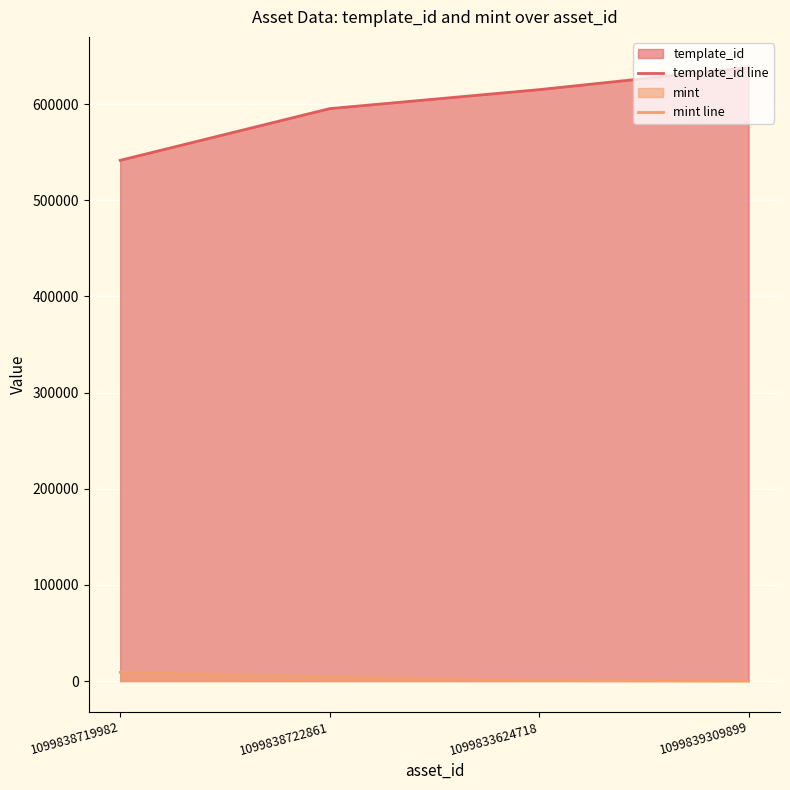

Which label corresponds to the largest value in the chart?

1099839309899